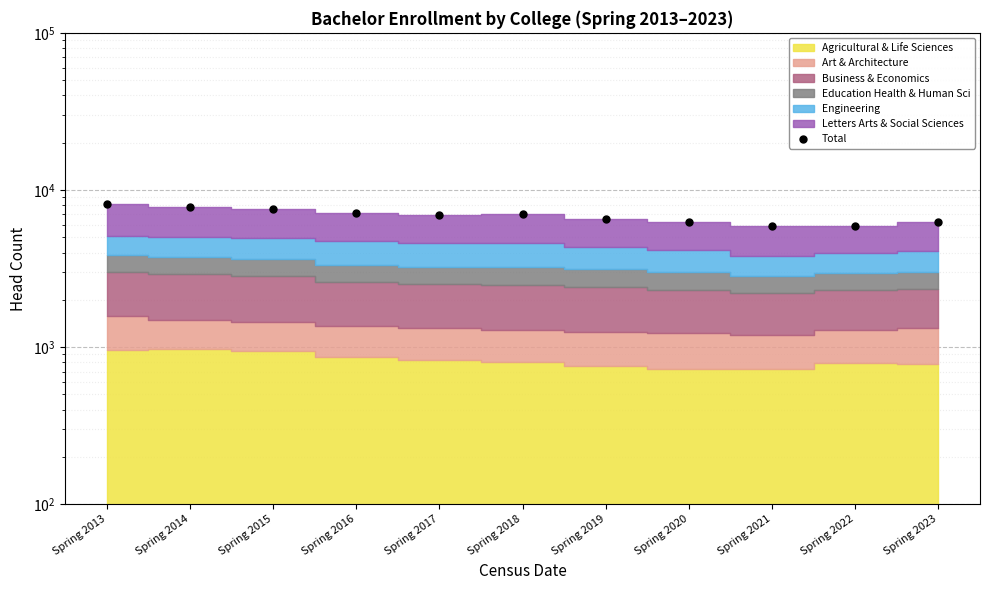

Rank the categories by value from highest to lowest.

Spring 2013, Spring 2014, Spring 2015, Spring 2016, Spring 2018, Spring 2017, Spring 2019, Spring 2020, Spring 2023, Spring 2022, Spring 2021